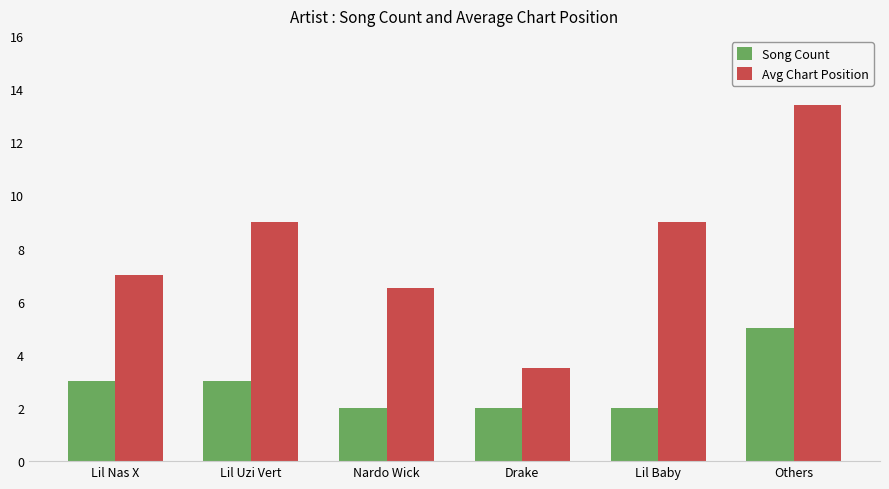

What is the approximate value of Avg Chart Position at Drake?

3.5